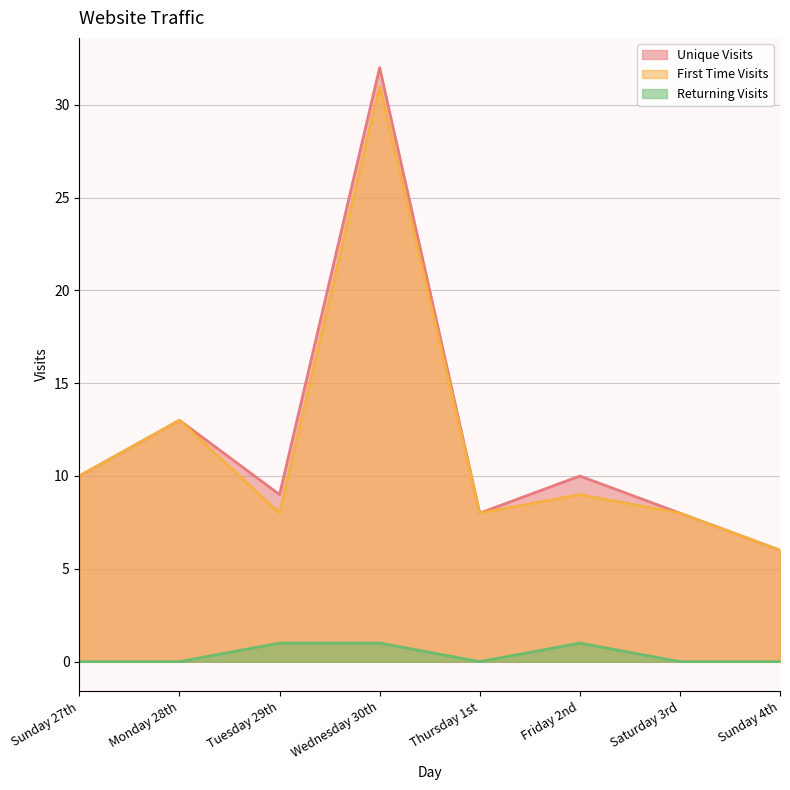

True or false: Returning Visits and Unique Visits cross at least once.

False